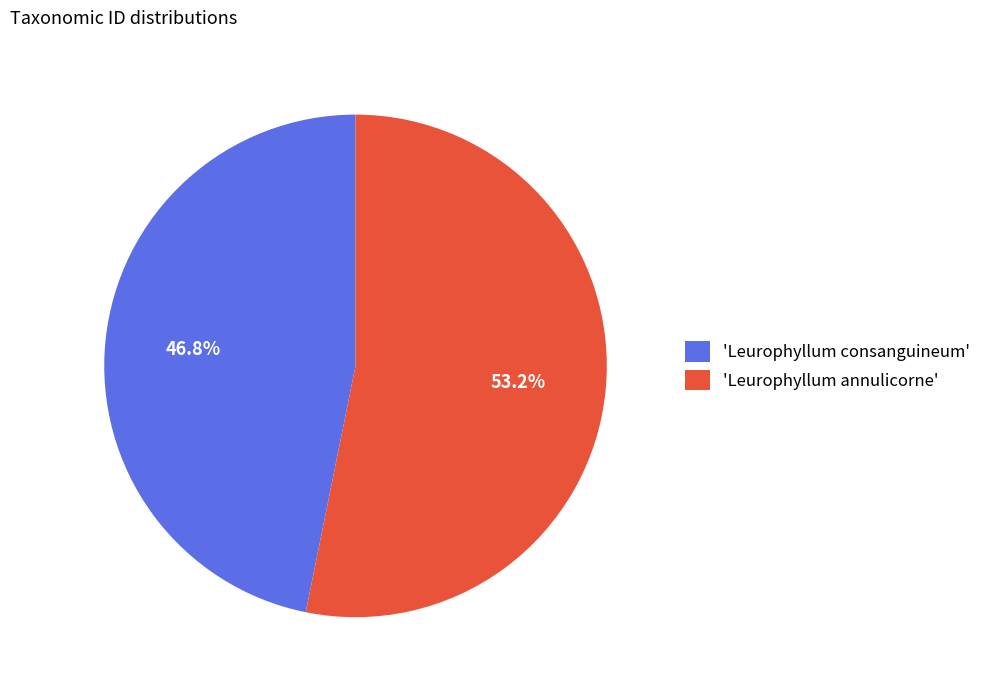

Rank the categories by value from lowest to highest.

'Leurophyllum consanguineum', 'Leurophyllum annulicorne'